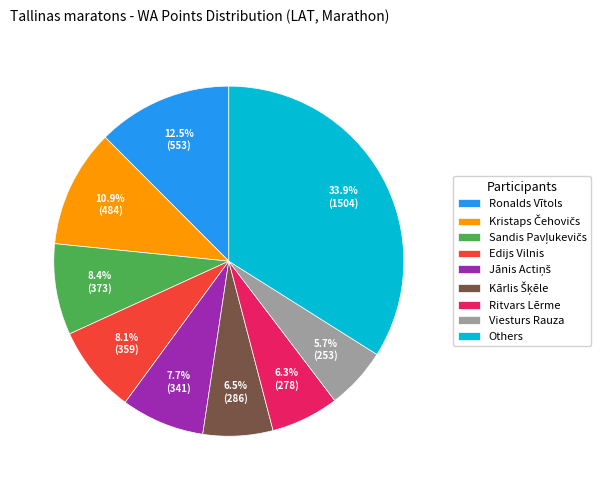

Is Others the majority of the pie?

No